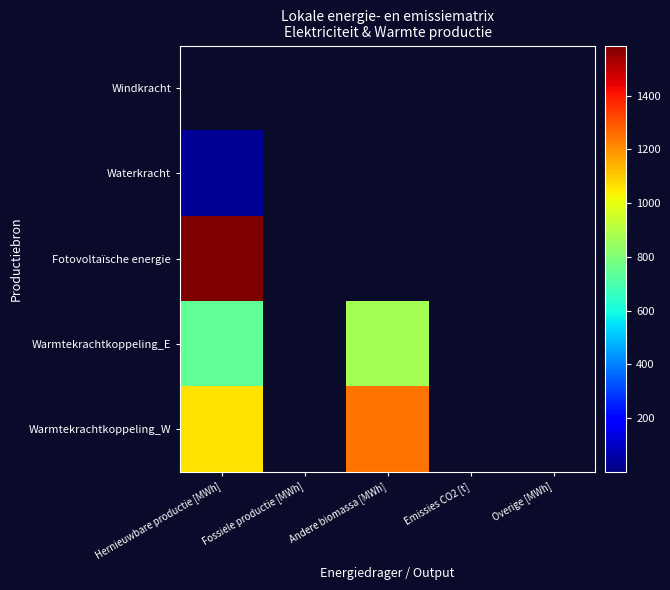

Which label corresponds to the largest value in the chart?

Hernieuwbare productie [MWh]